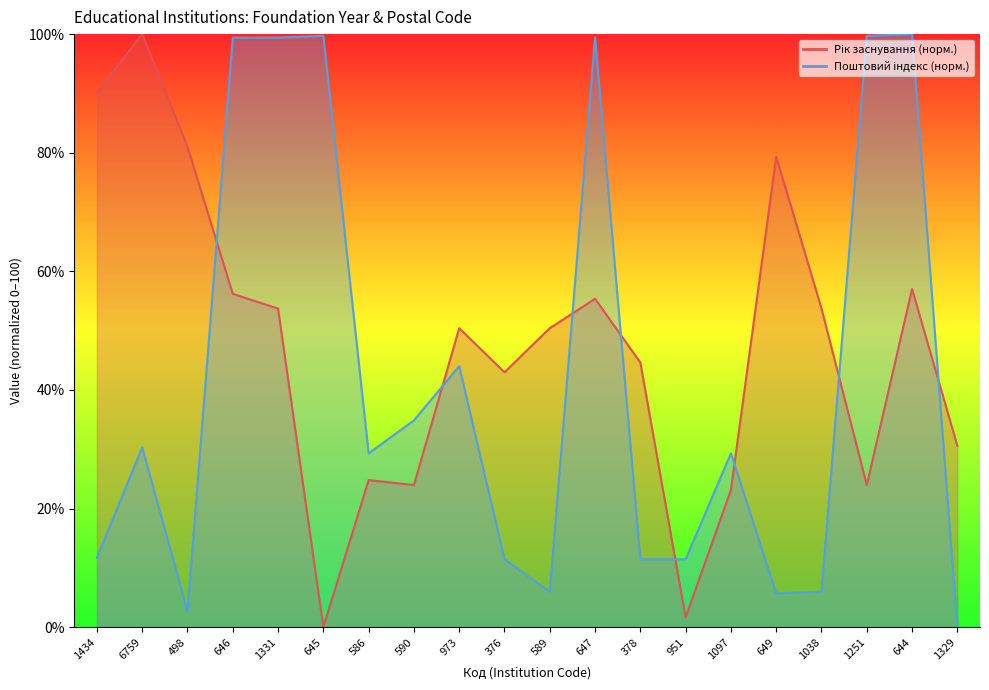

What is the difference between the second highest and second lowest values in the Рік заснування (норм.) line series?

88.4